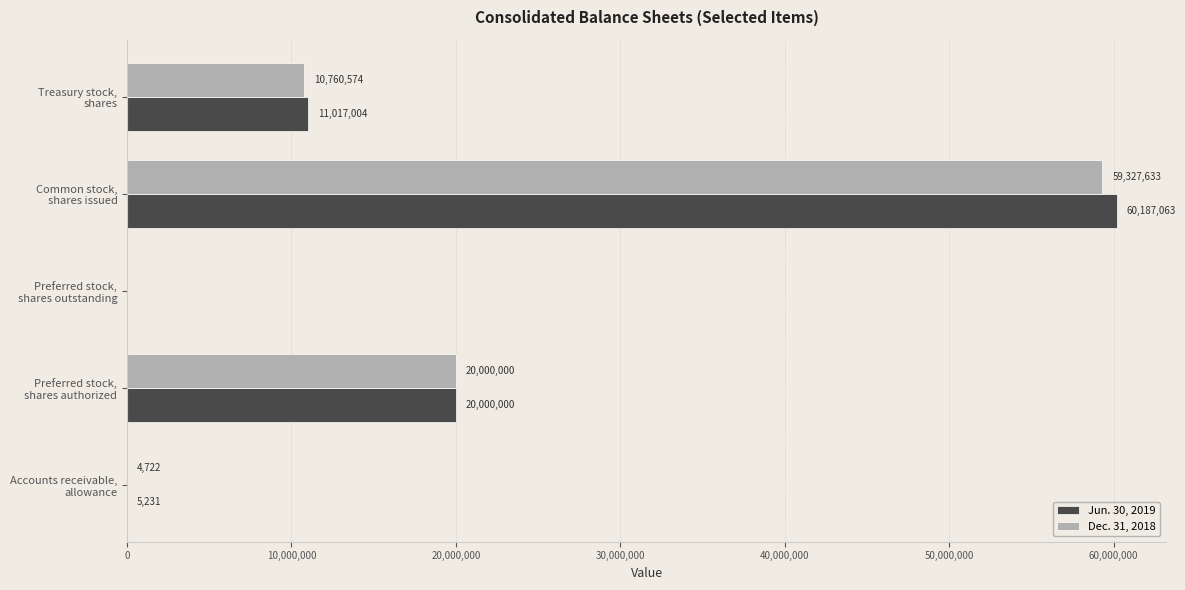

What is the sum of all Dec. 31, 2018 values?

90092929